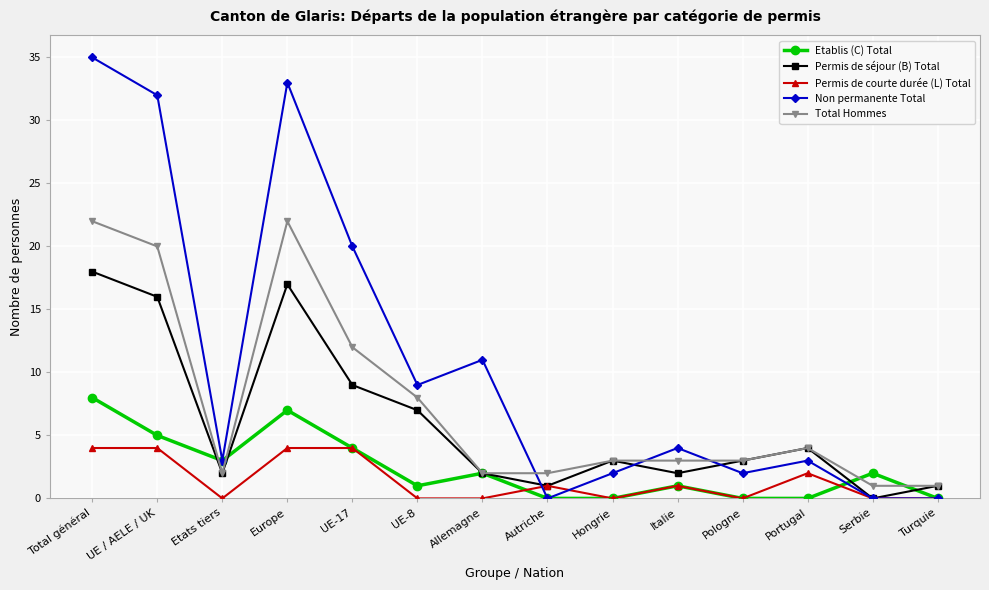

How many distinct data groups are displayed?

5